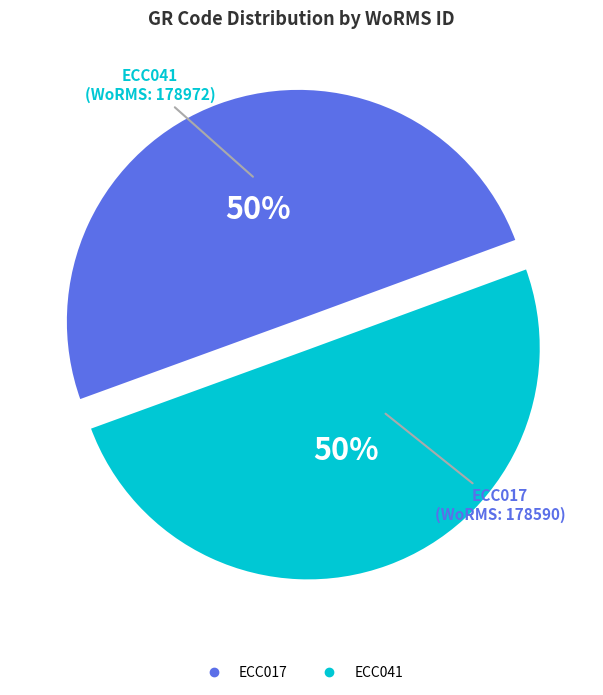

To the nearest percent, what is the combined percentage of ECC017 and ECC041?

100%